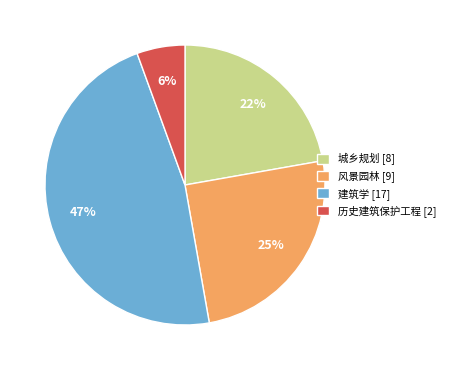

How many slices are in this pie chart?

4